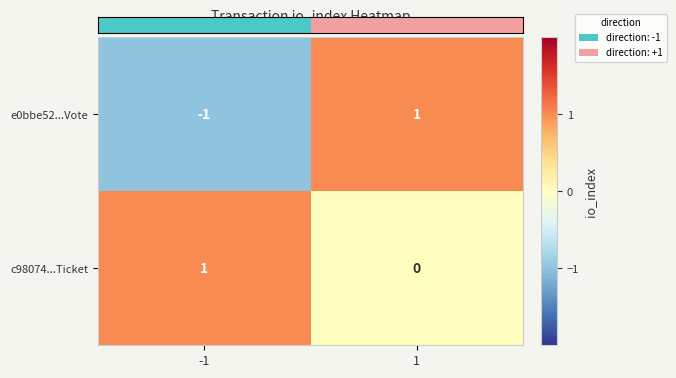

Reading right to left, list all the values displayed in this chart.

e0bbe52...Vote: 1	-1
c98074...Ticket: 0	1